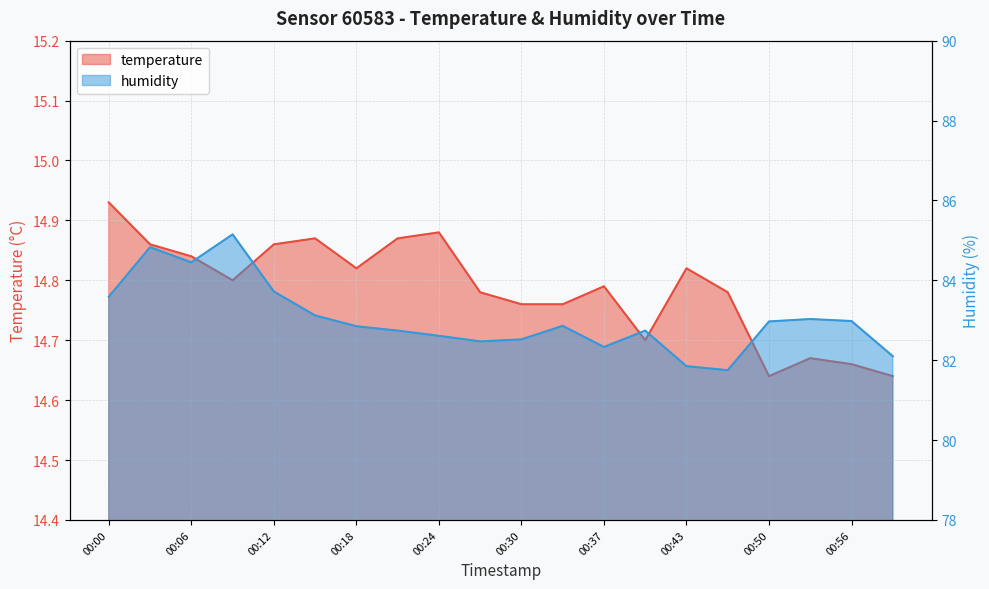

At which category does the chart reach its peak across all series?

00:09